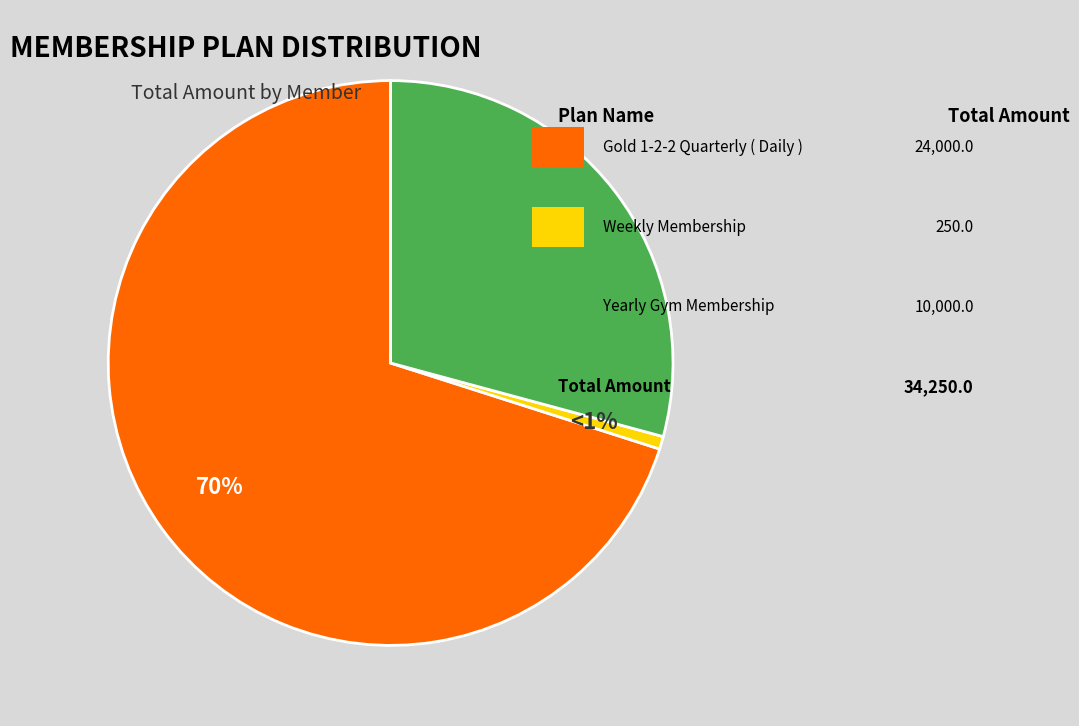

Is there a majority slice in this chart?

Yes